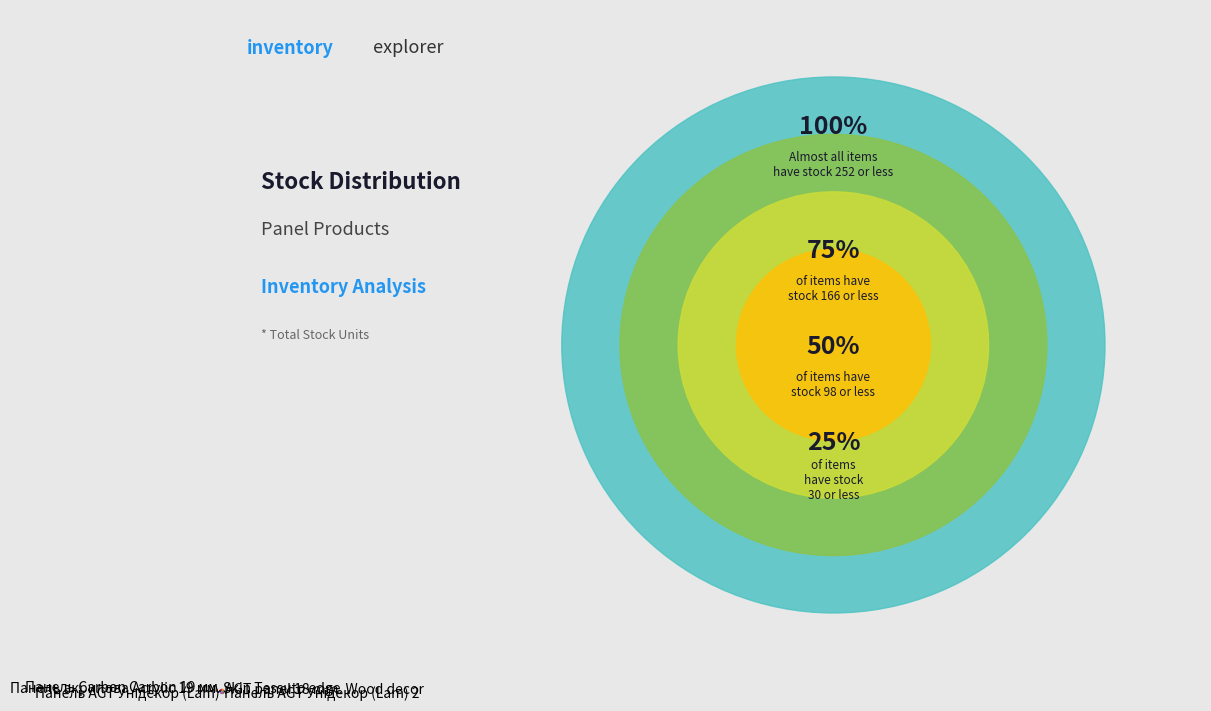

What is the smallest slice in the pie chart?

Панель Carbon Carbon 19 мм.